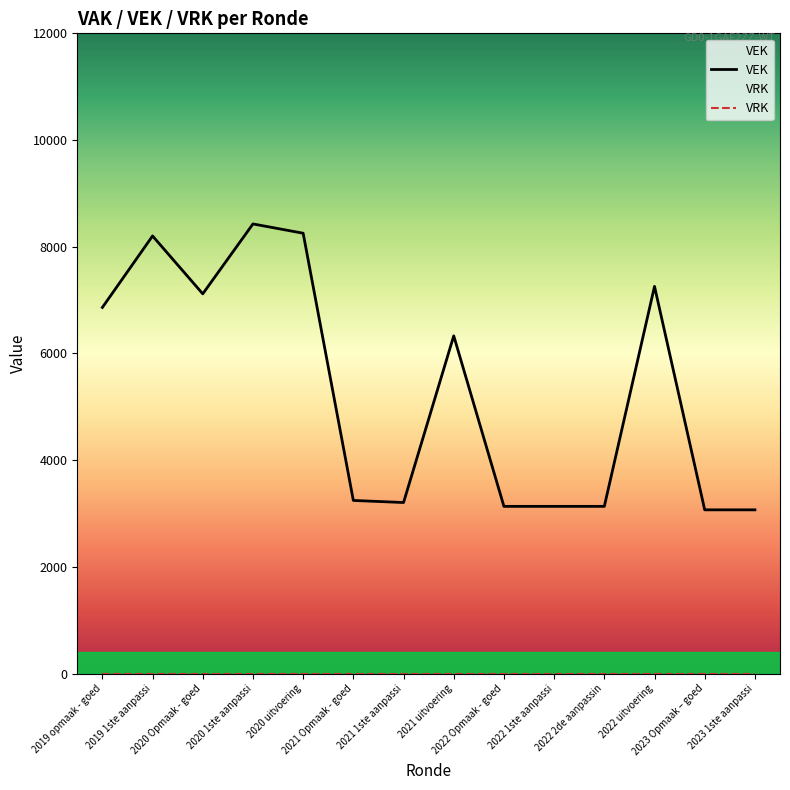

Does the chart display data point markers on the line(s)?

No